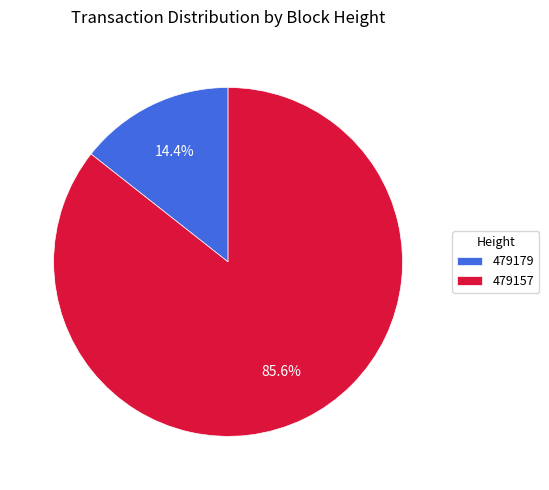

How many slices are in this pie chart?

2